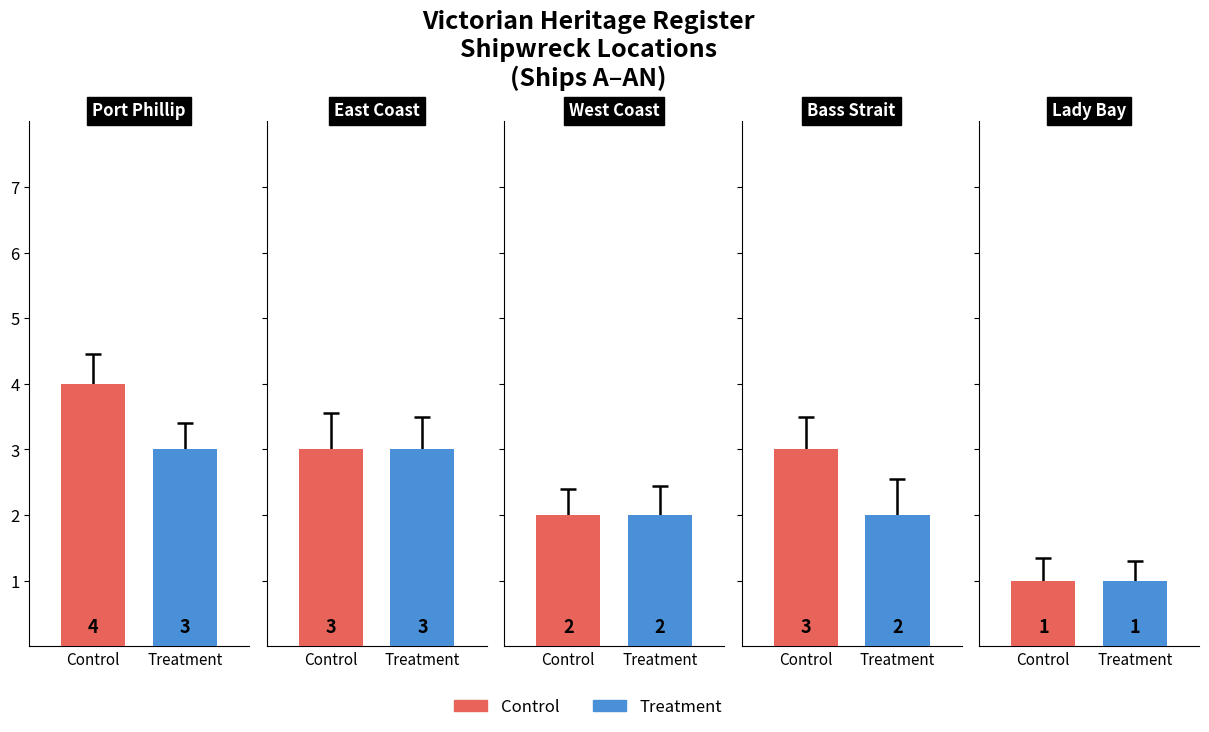

Are the bars horizontal?

No